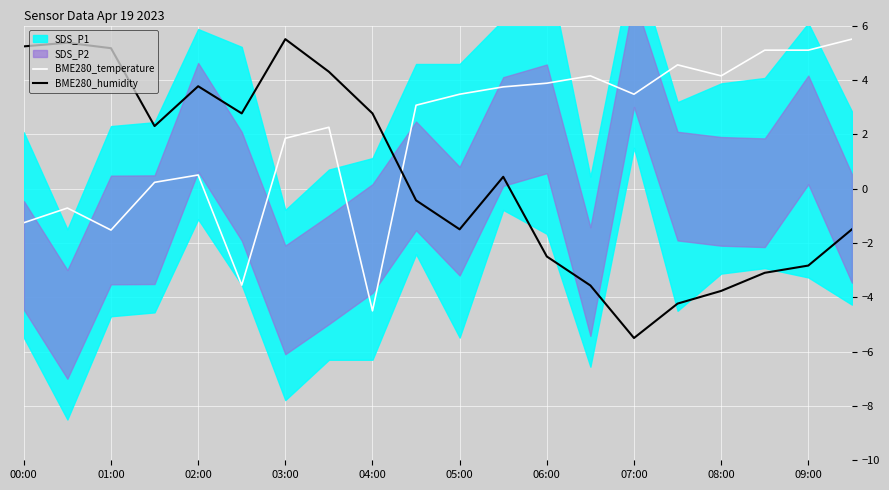

Which series changed the most between 11 and 15?

BME280_humidity